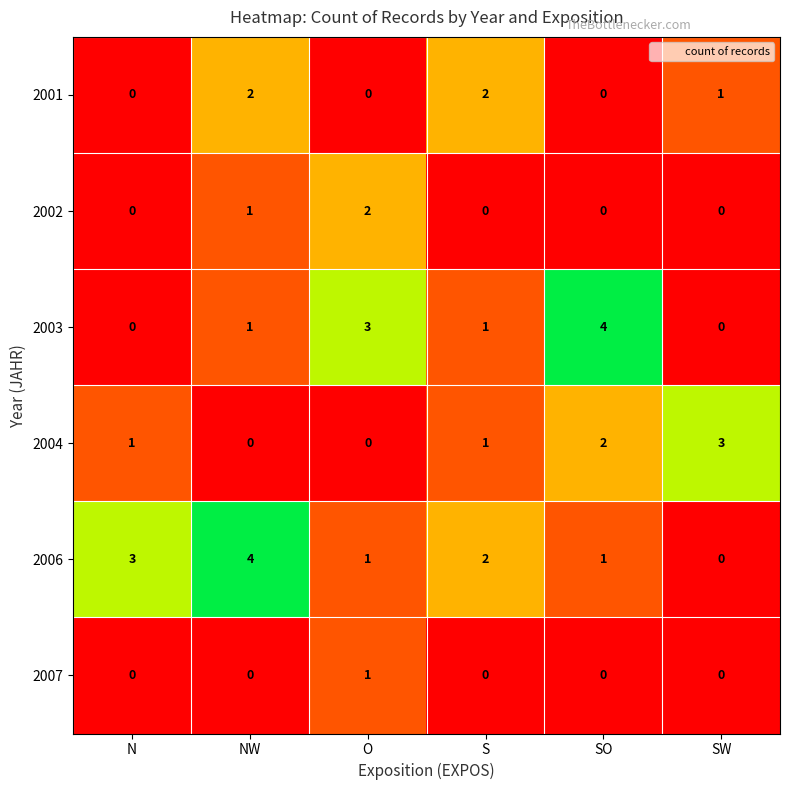

At which category is the sum across all series the highest?

NW